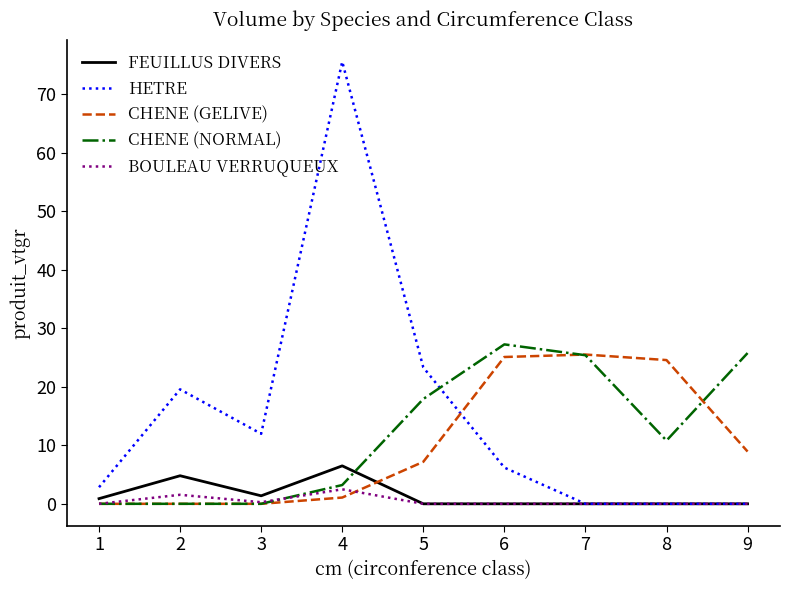

Between 1 and 3, which series saw the biggest shift?

HETRE